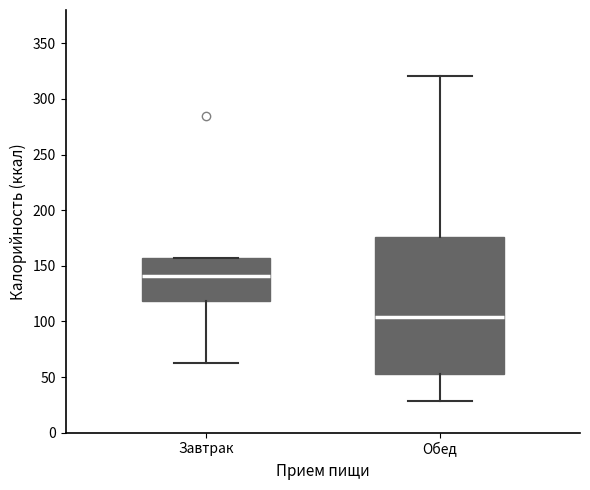

Where is the upper edge of the box for Завтрак on the y-axis? The values are not printed on the chart, so give them approximately, as read against the axis.

155